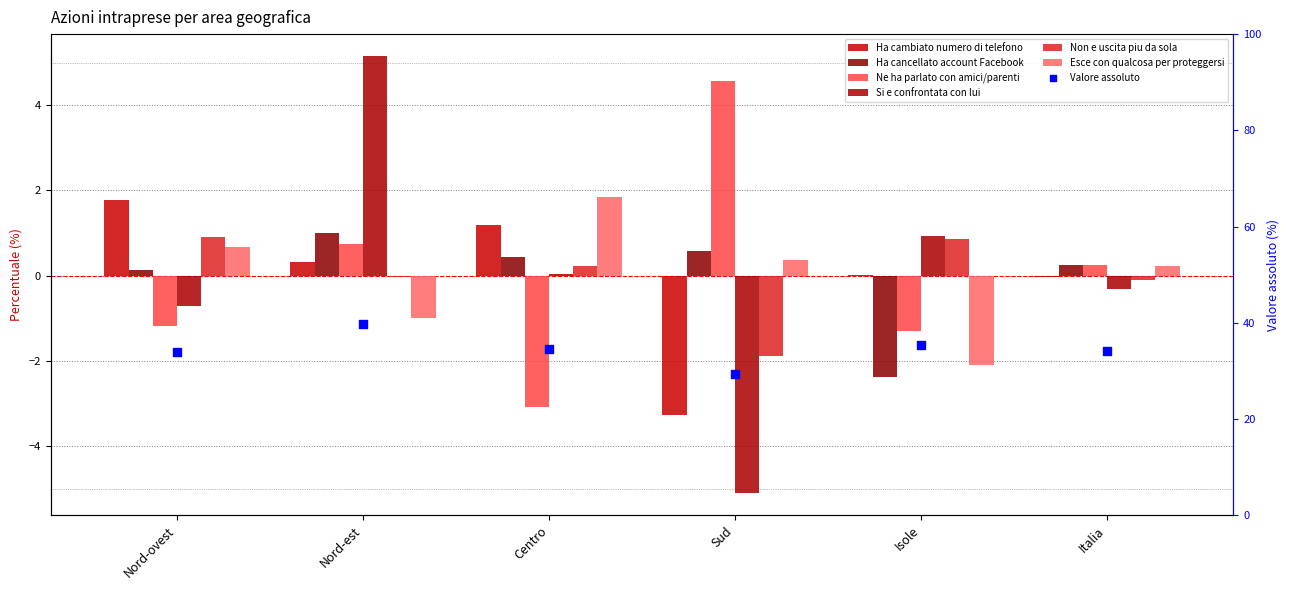

Which series contains the highest Y value?

Si e confrontata con lui